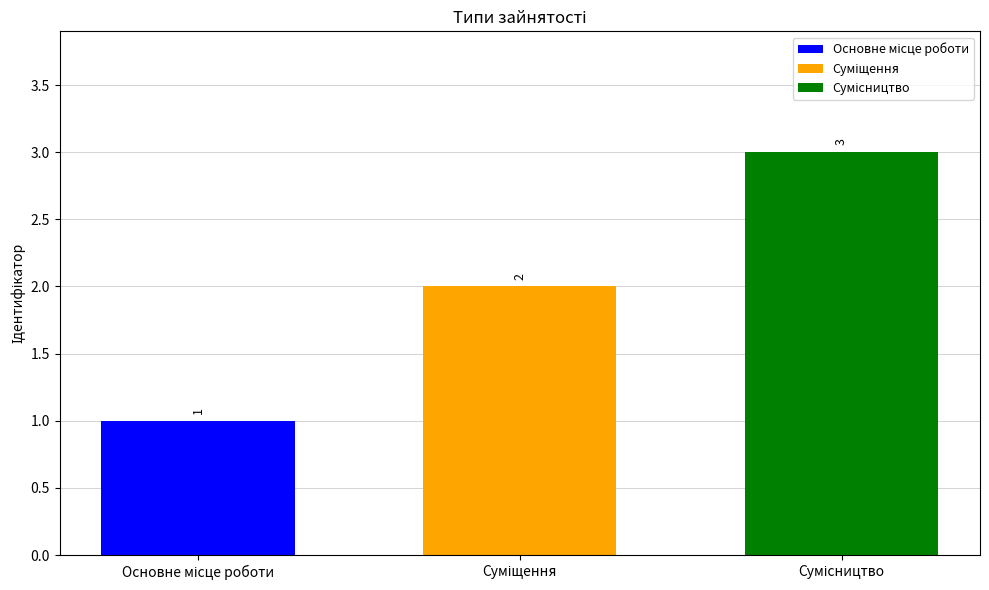

What is the greatest value displayed?

3